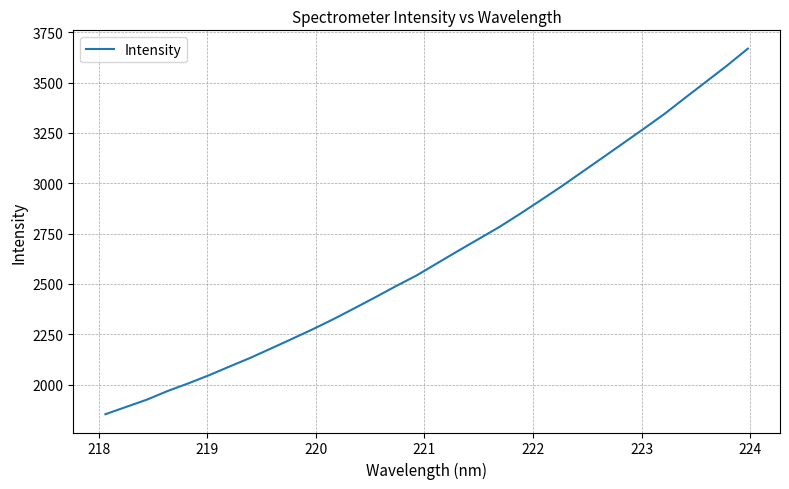

How many categories are shown in the chart?

32